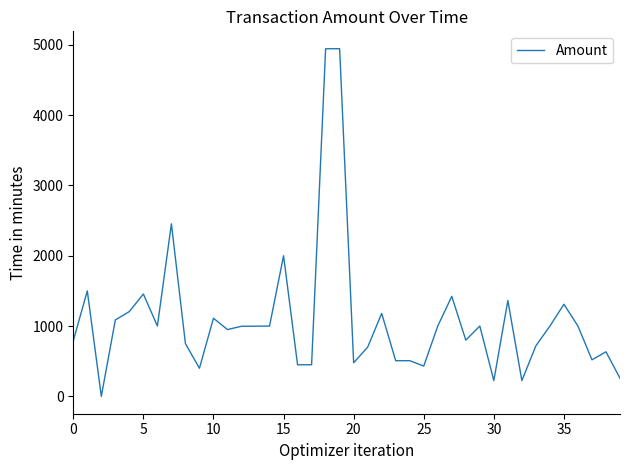

What is the difference between the maximum and minimum values?

4943.5